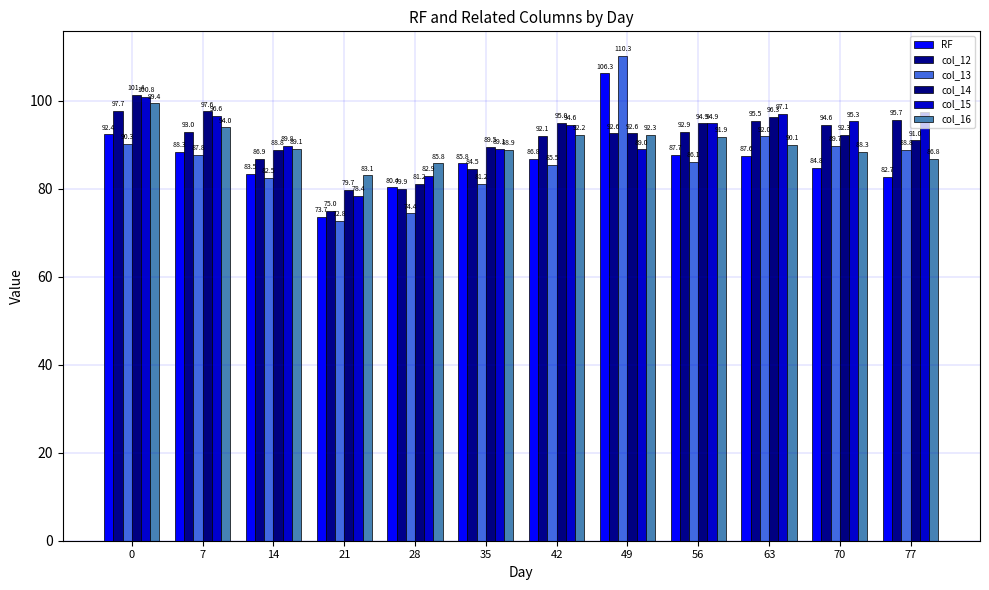

Reading left to right, what are all the values shown in this chart?

RF: 92.4	88.3	83.5	73.7	80.4	85.8	86.8	106.3	87.7	87.6	84.8	82.7
col_12: 97.7	93.0	86.9	75.0	79.9	84.5	92.1	92.6	92.9	95.5	94.6	95.7
col_13: 90.3	87.8	82.5	72.8	74.4	81.2	85.5	110.3	86.1	92.0	89.7	88.8
col_14: 101.4	97.6	88.8	79.7	81.2	89.5	95.0	92.6	94.9	96.3	92.3	91.0
col_15: 100.8	96.6	89.8	78.4	82.9	89.1	94.6	89.0	94.9	97.1	95.3	97.5
col_16: 99.4	94.0	89.1	83.1	85.8	88.9	92.2	92.3	91.9	90.1	88.3	86.8